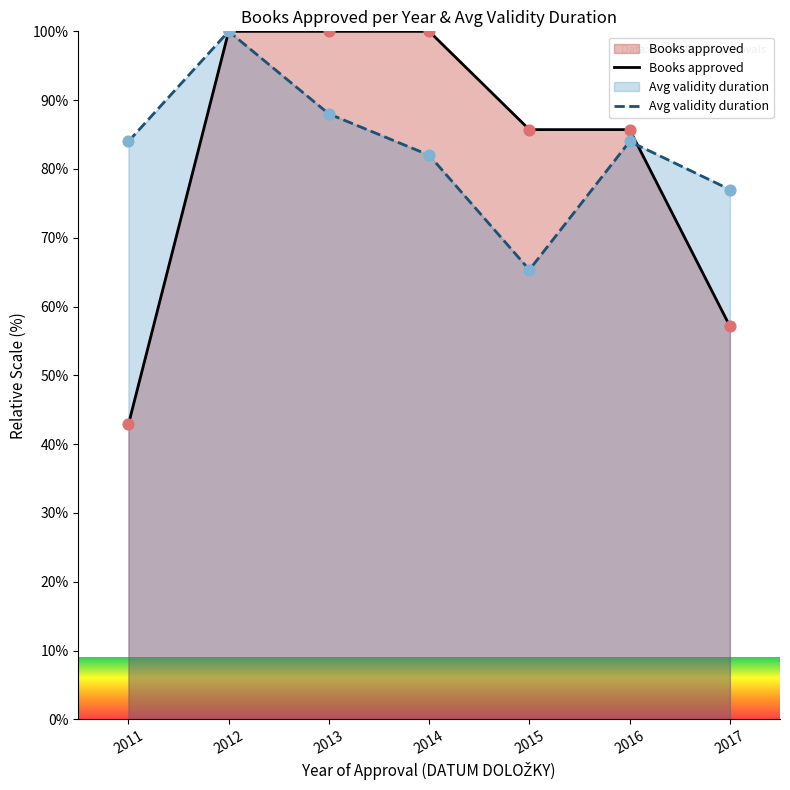

What is the total value across all series at 2012?

200.0